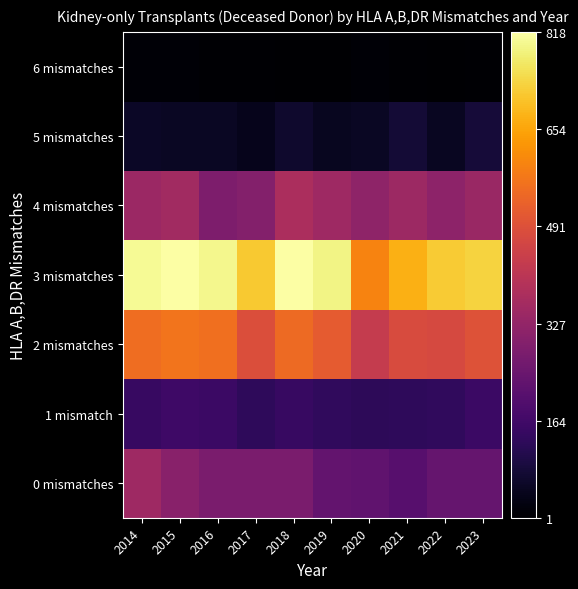

Reading left to right, what are all the values shown in this chart?

0 mismatches: 2014=350	2015=307	2016=276	2017=278	2018=278	2019=232	2020=226	2021=208	2022=236	2023=236
1 mismatch: 2014=145	2015=159	2016=154	2017=131	2018=147	2019=135	2020=126	2021=129	2022=134	2023=151
2 mismatches: 2014=554	2015=567	2016=559	2017=484	2018=547	2019=516	2020=430	2021=479	2022=472	2023=495
3 mismatches: 2014=805	2015=818	2016=798	2017=715	2018=817	2019=790	2020=597	2021=674	2022=719	2023=730
4 mismatches: 2014=345	2015=357	2016=282	2017=297	2018=375	2019=349	2020=320	2021=346	2022=316	2023=340
5 mismatches: 2014=57	2015=54	2016=53	2017=42	2018=66	2019=47	2020=53	2021=79	2022=52	2023=83
6 mismatches: 2014=9	2015=8	2016=6	2017=7	2018=3	2019=1	2020=8	2021=6	2022=2	2023=6